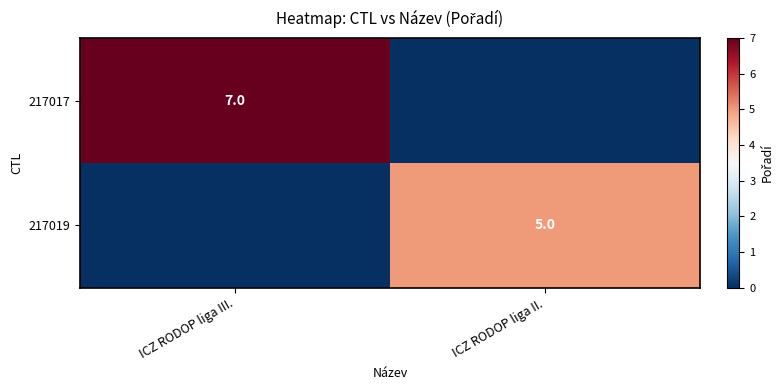

The value of 217017 at ICZ RODOP liga III. is 7. True or false?

True